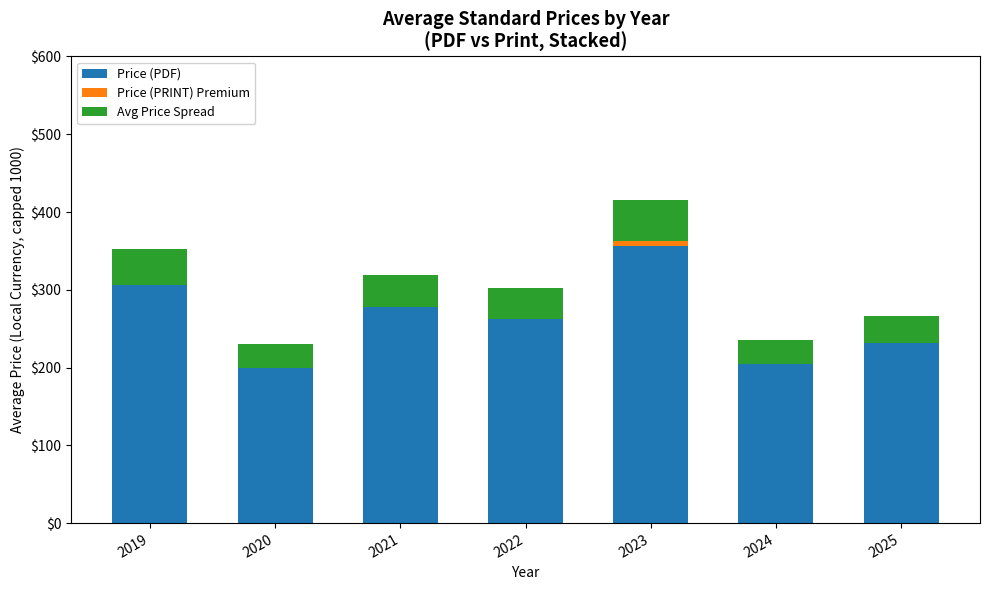

What is the sum of all Price (PDF) values?

1839.3